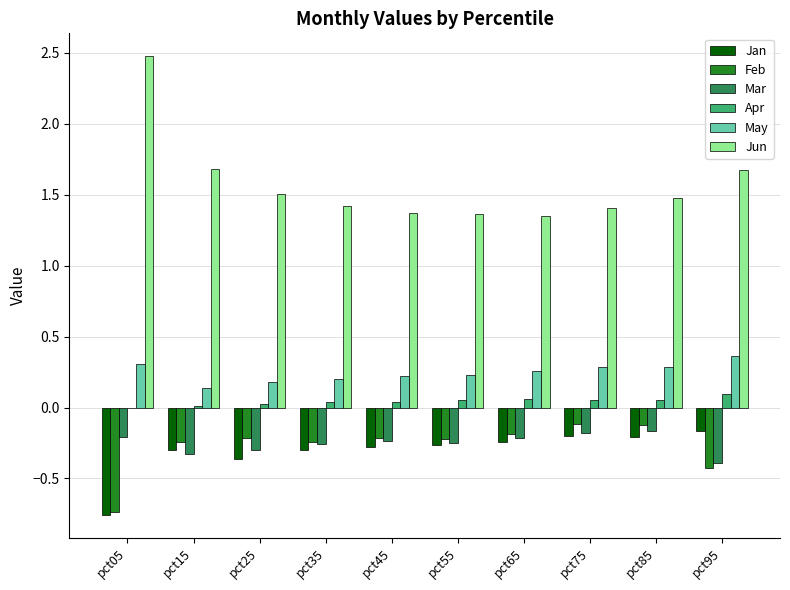

What is the sum of all Jan values?

-3.1